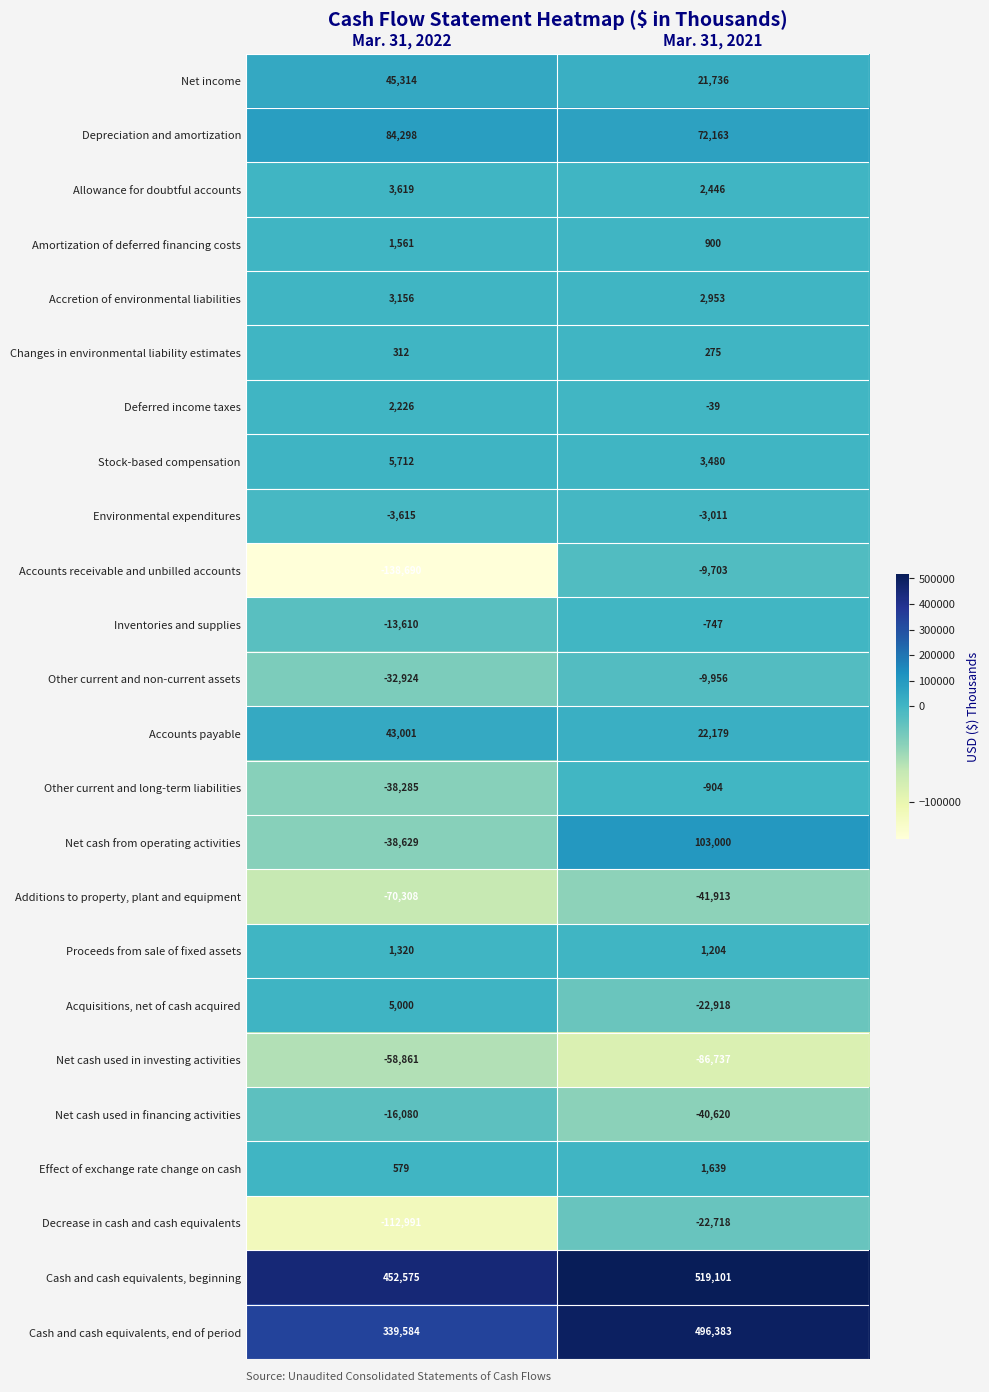

At which label is Changes in environmental liability estimates closest to 293?

Mar. 31, 2021